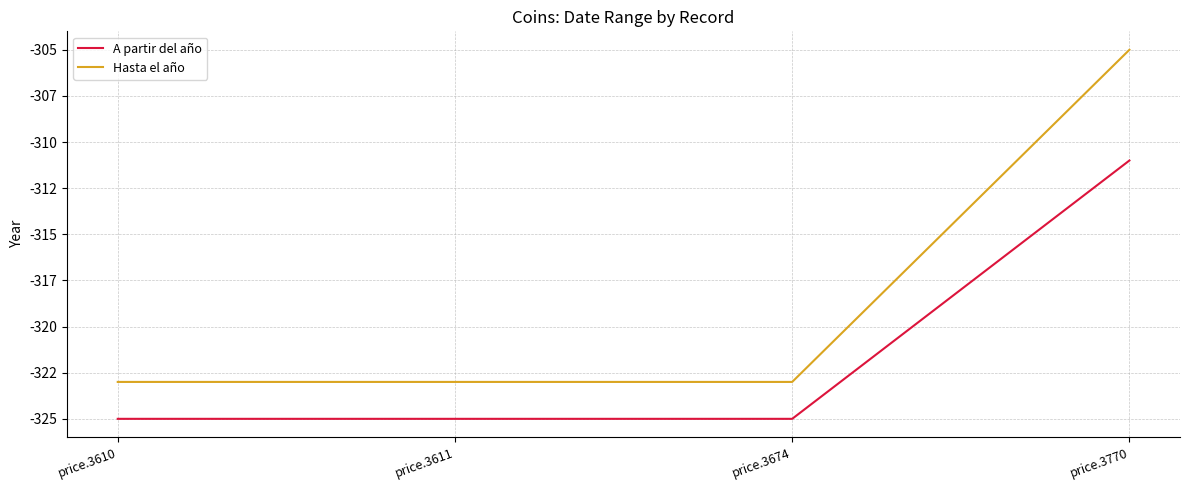

What are all the series names shown in the legend?

A partir del año, Hasta el año